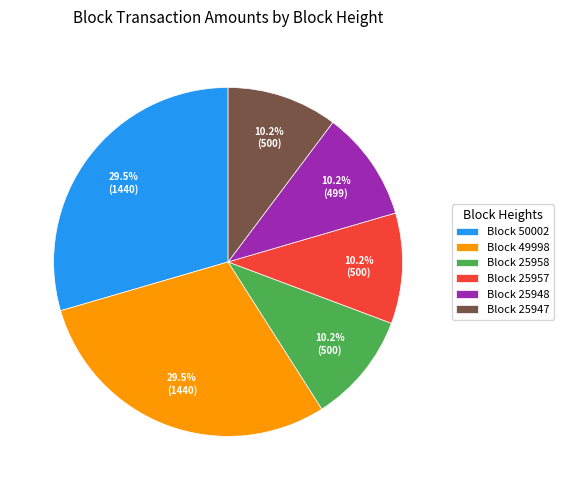

To the nearest percent, what is the difference between the largest and smallest slice percentages?

19%